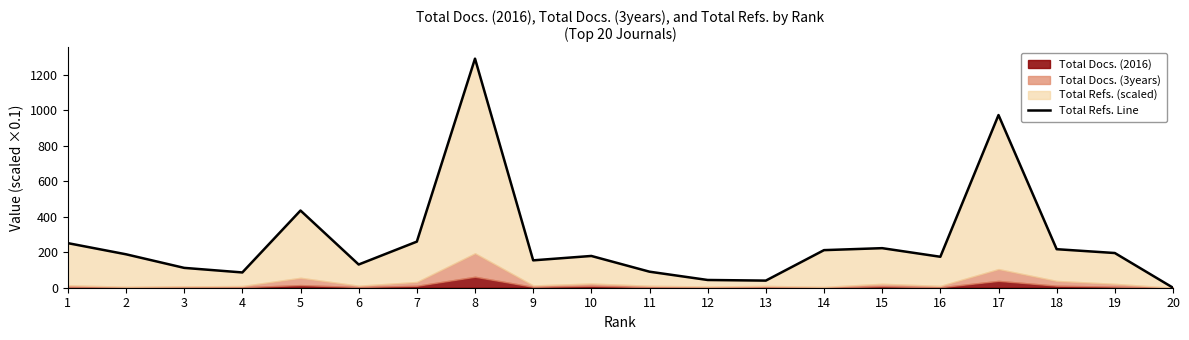

Reading left to right, transcribe all the data shown in this chart.

251.1	188.3	111.8	86.0	434.7	130.7	259.6	1290.1	154.2	178.9	90.3	43.6	40.1	211.7	222.8	174.3	972.4	217.0	195.4	0.0